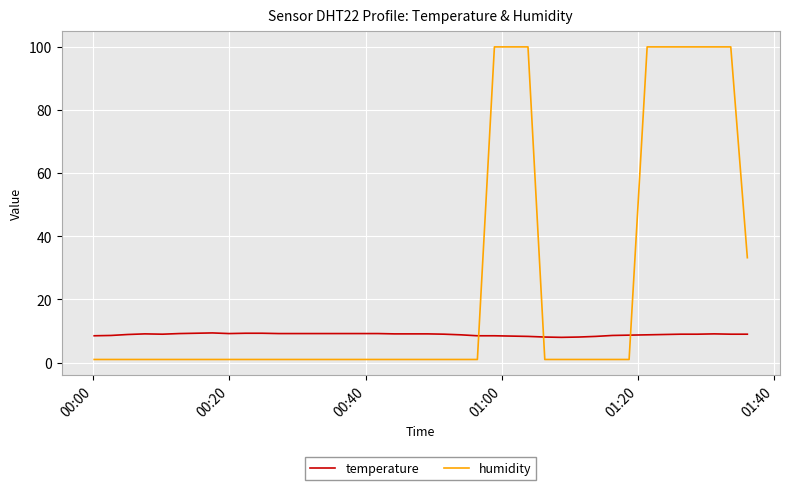

List the series in order of their peak value, highest first.

humidity, temperature